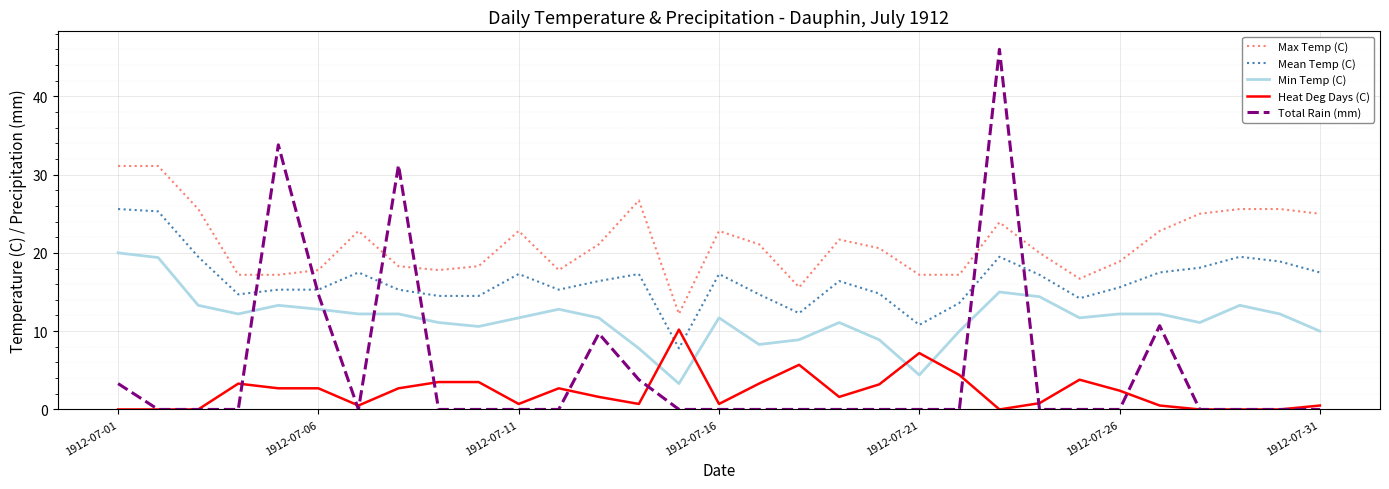

True or false: Mean Temp (C) and Total Rain (mm) cross at least once.

True